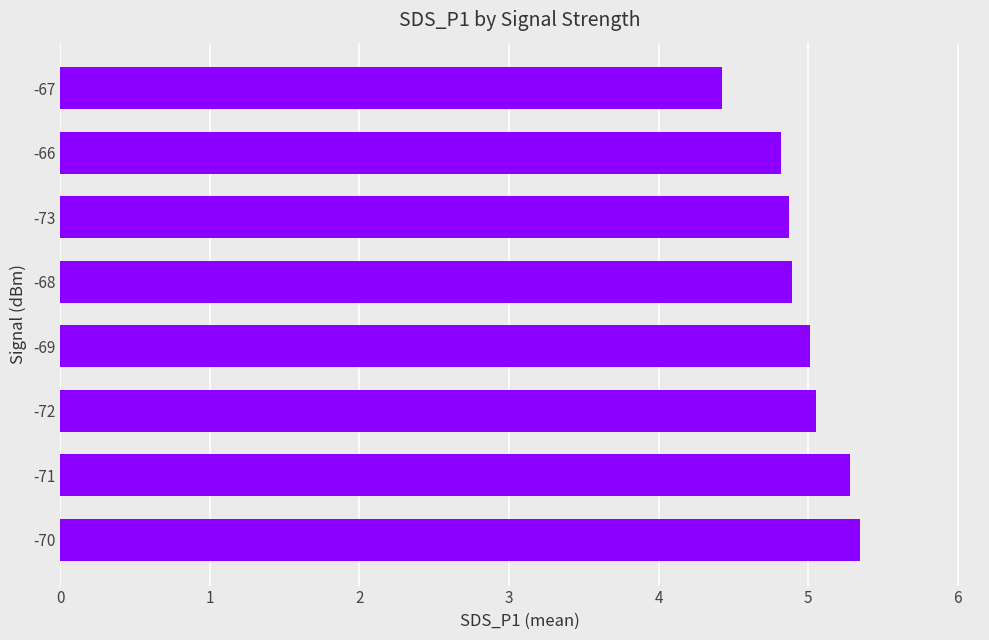

What is the change in value from -66 to -67?

-0.4